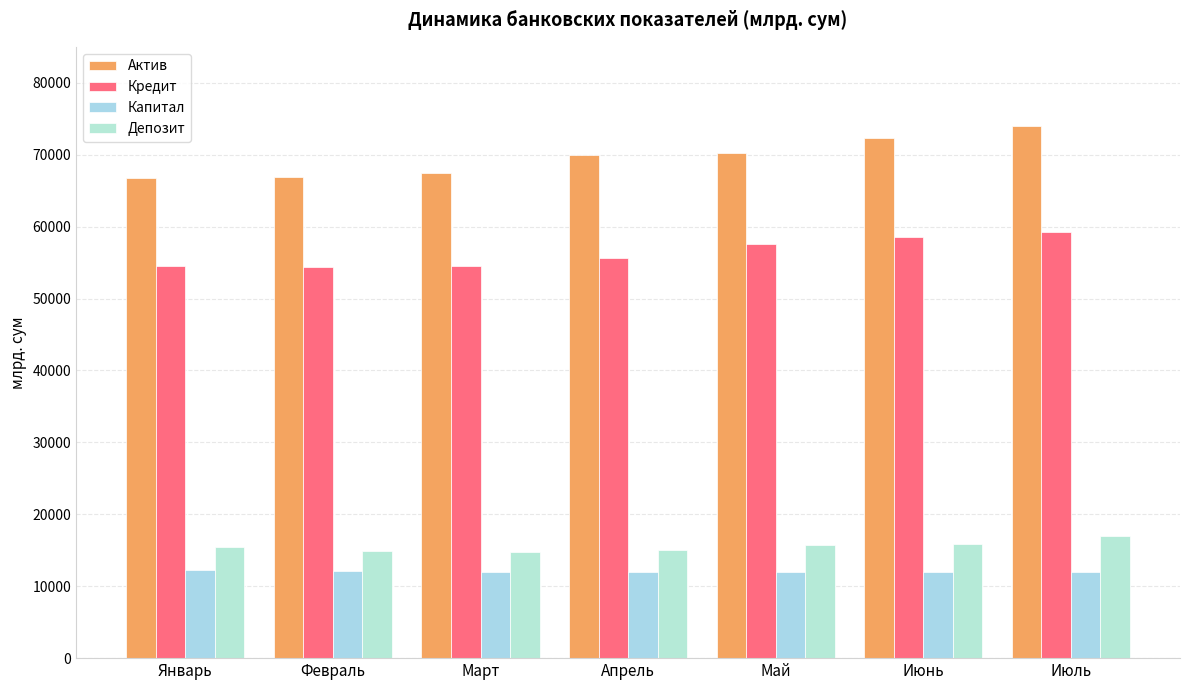

What position from the left is Июнь?

6